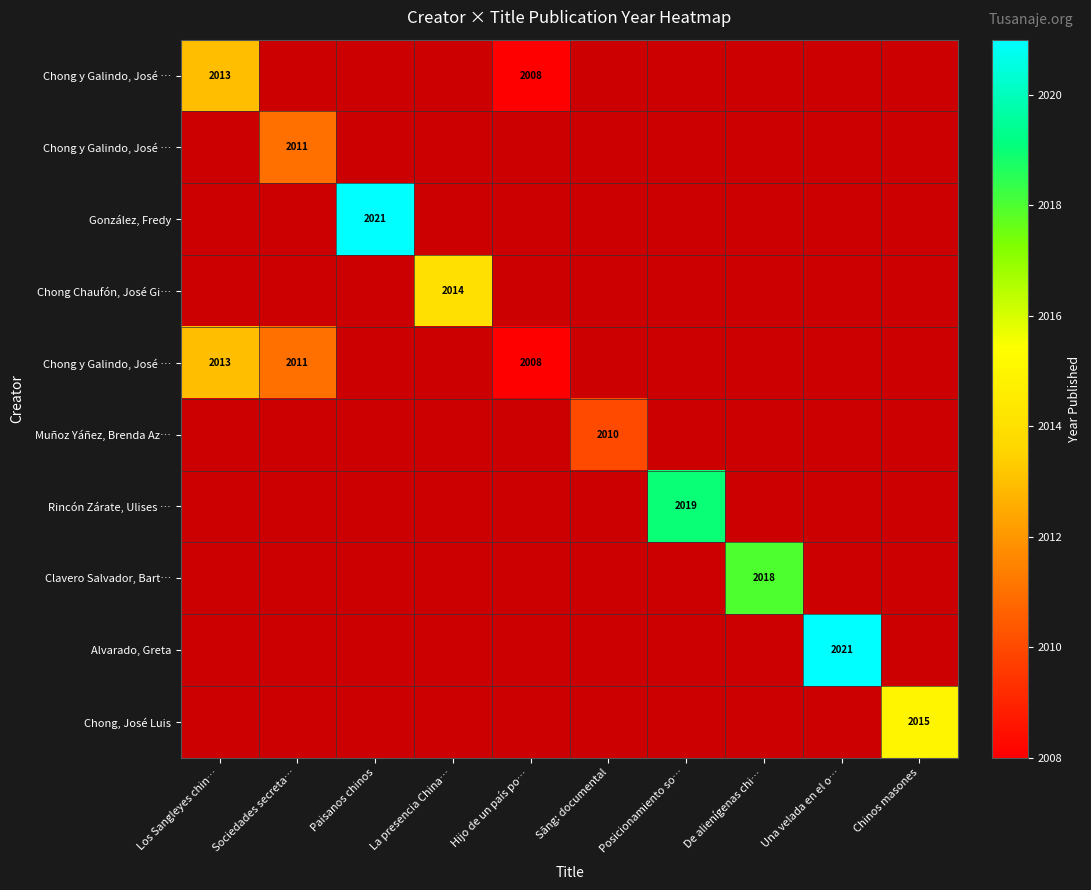

At how many categories does at least one series exceed 2014?

5